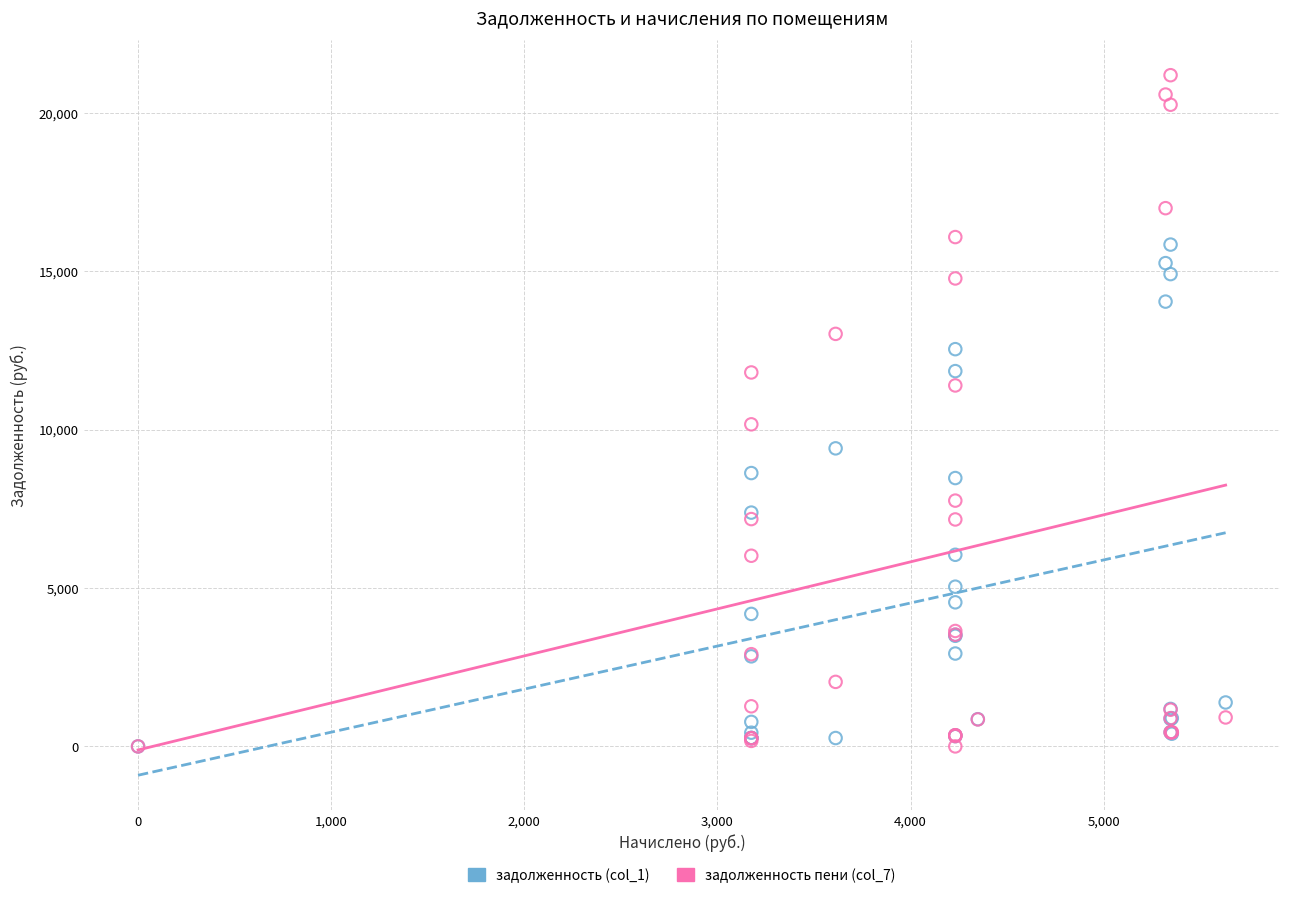

Across all series, what Y value is closest to 10592?

10165.2